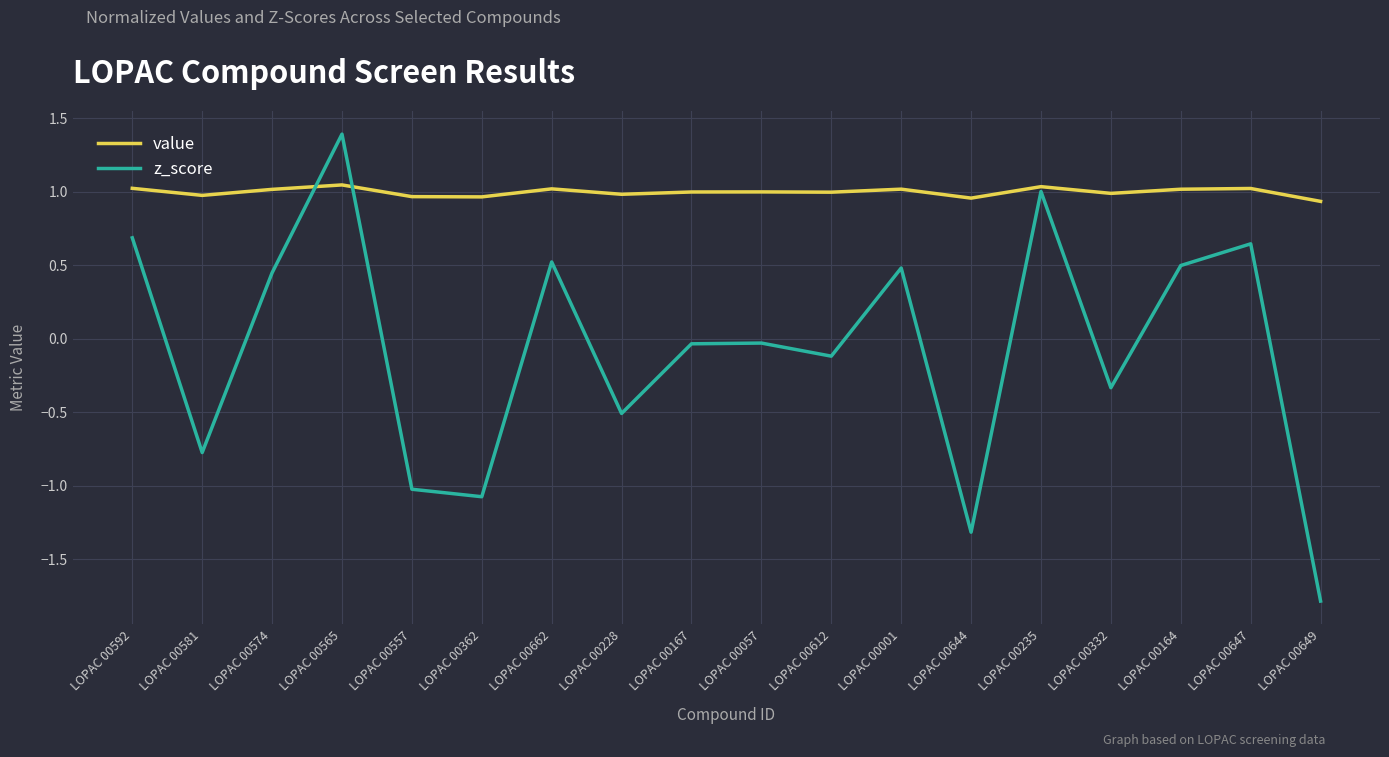

What position from the right is LOPAC 00164?

3